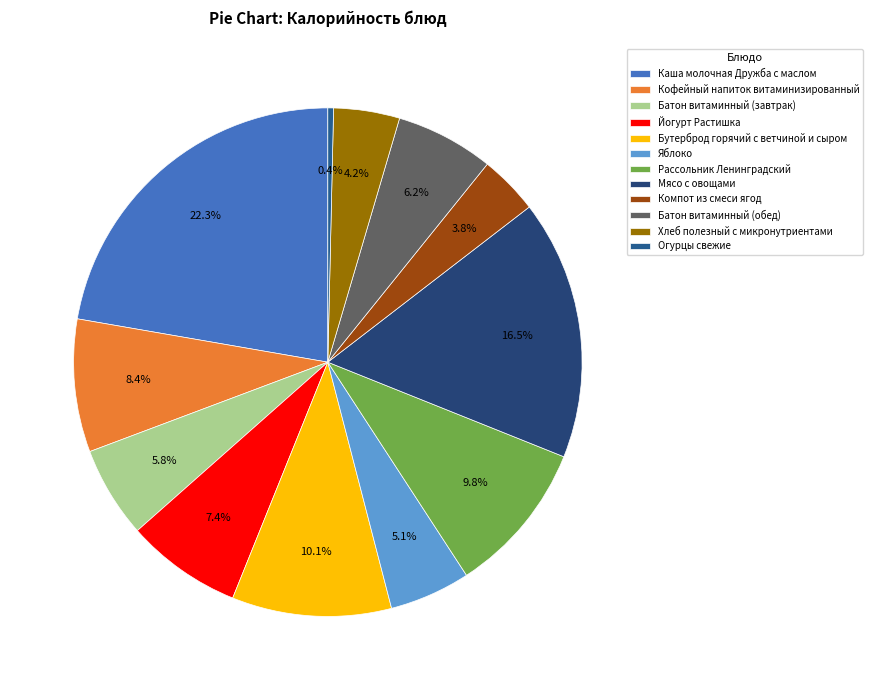

Do Батон витаминный (завтрак) and Рассольник Ленинградский together represent more than half of the pie?

No